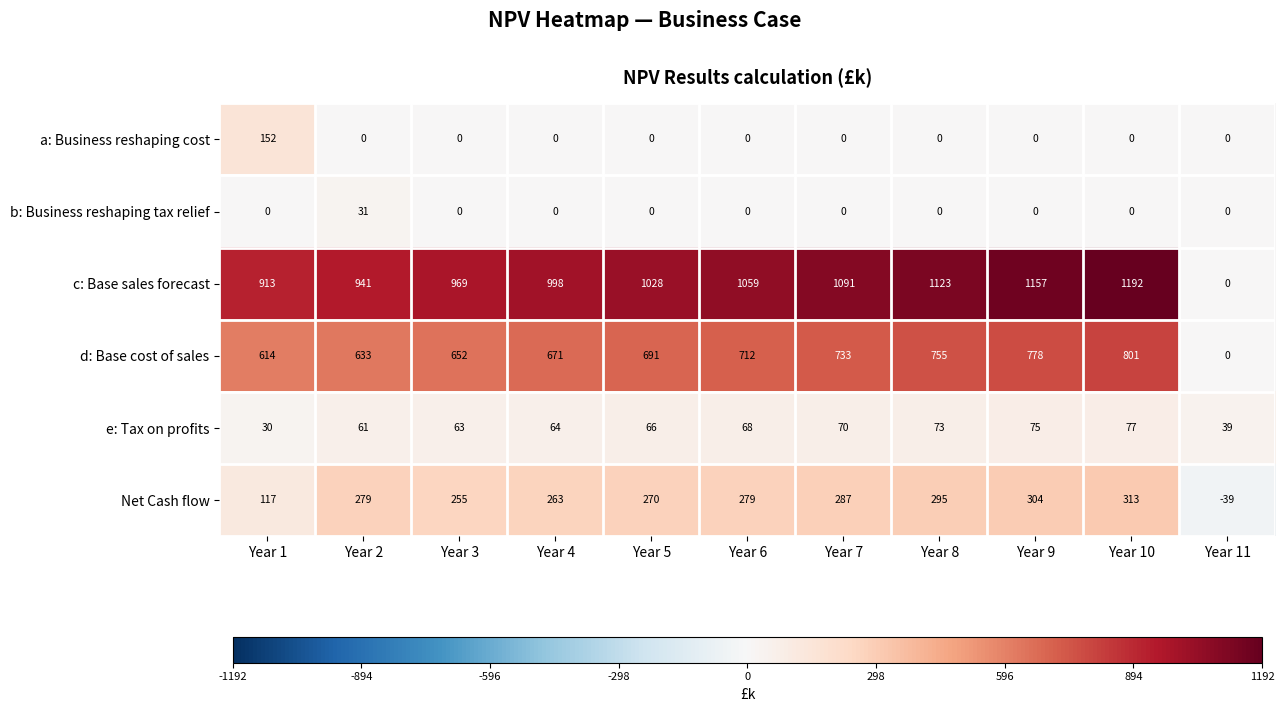

How many values in the b: Business reshaping tax relief series exceed 0?

1